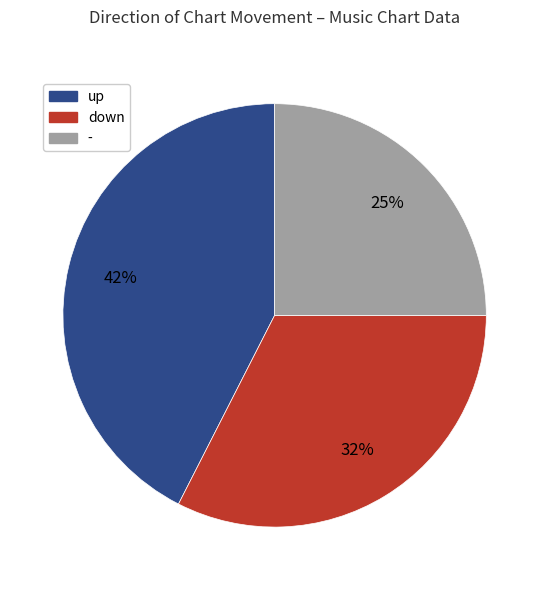

How many slices are in this pie chart?

3